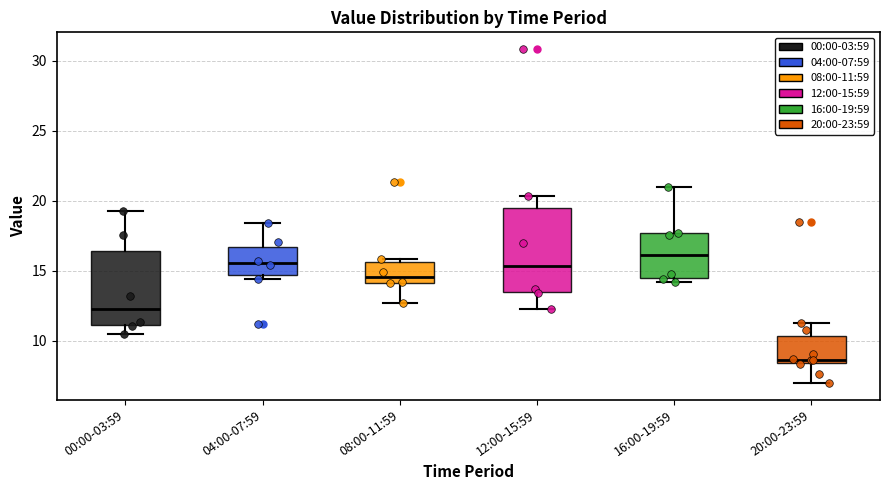

Which box is the tallest, from its lower edge to its upper edge?

12:00-15:59